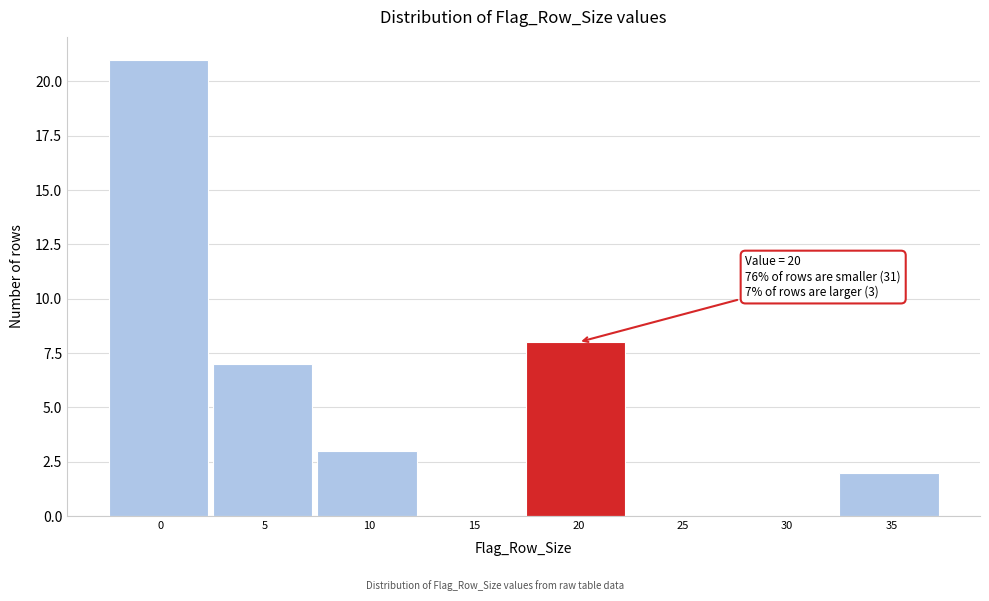

Reading left to right, extract all data points from this chart.

0=21	5=7	10=3	15=0	20=8	25=0	30=0	35=2